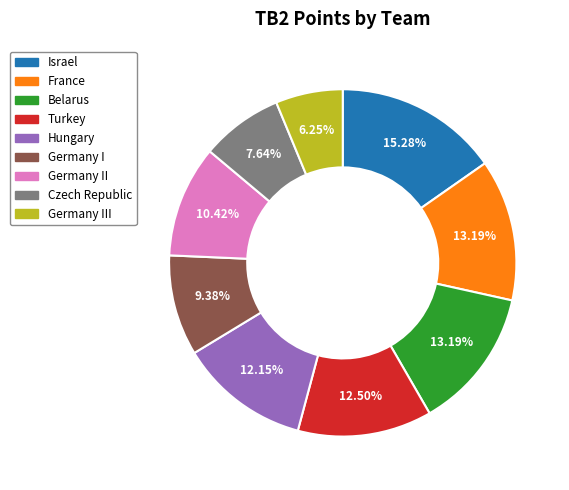

To the nearest percent, what is the difference between the largest and smallest slice percentages?

9%